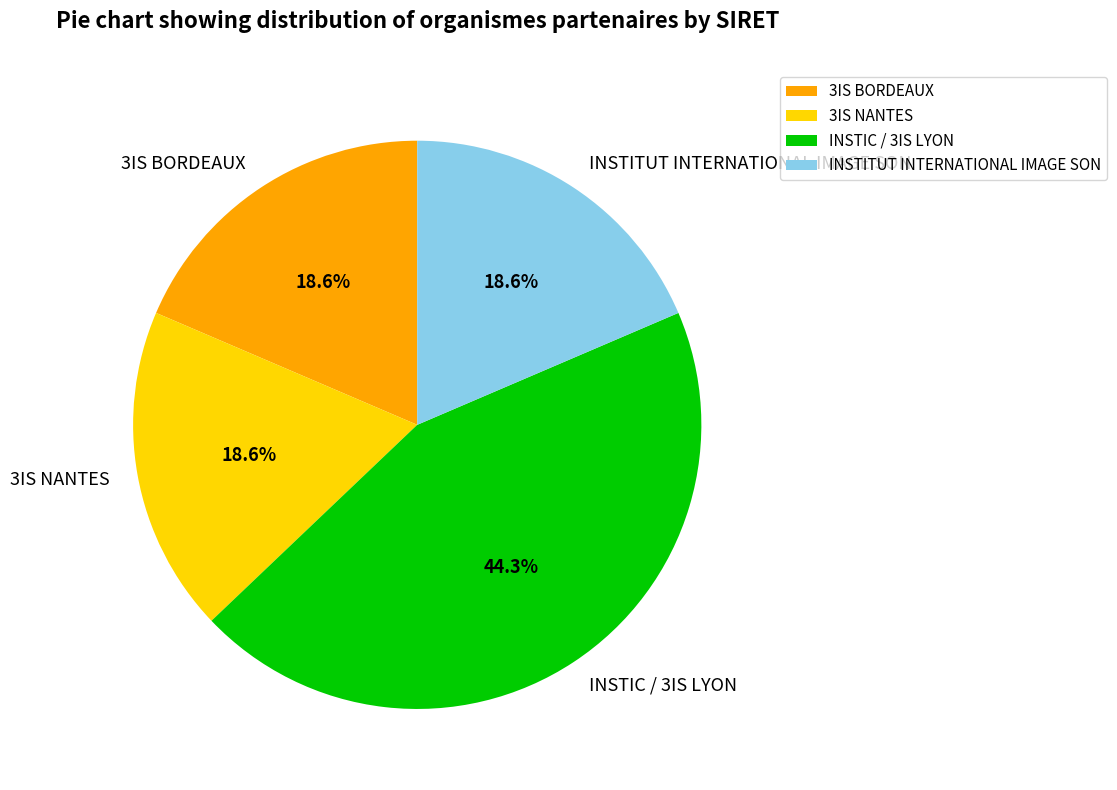

To the nearest percent, what is the combined percentage of INSTITUT INTERNATIONAL IMAGE SON and INSTIC / 3IS LYON?

63%